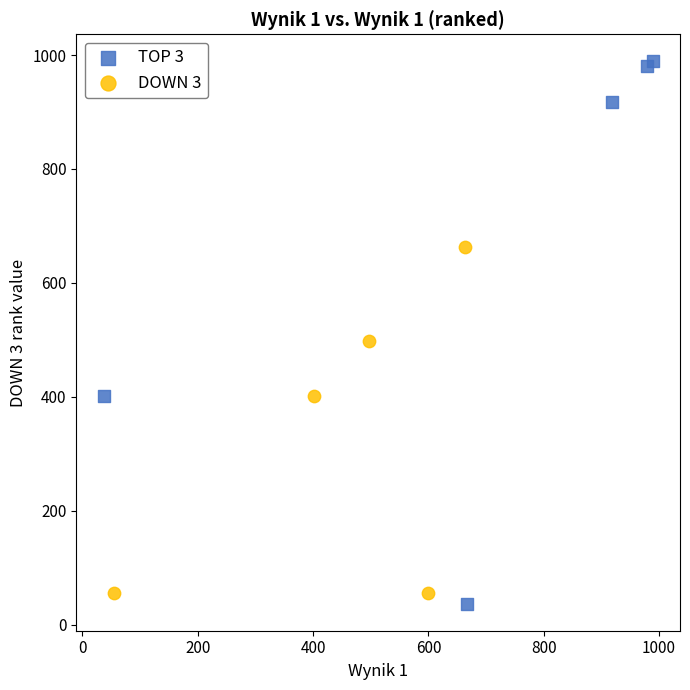

Which series has the largest Y range (max minus min)?

TOP 3